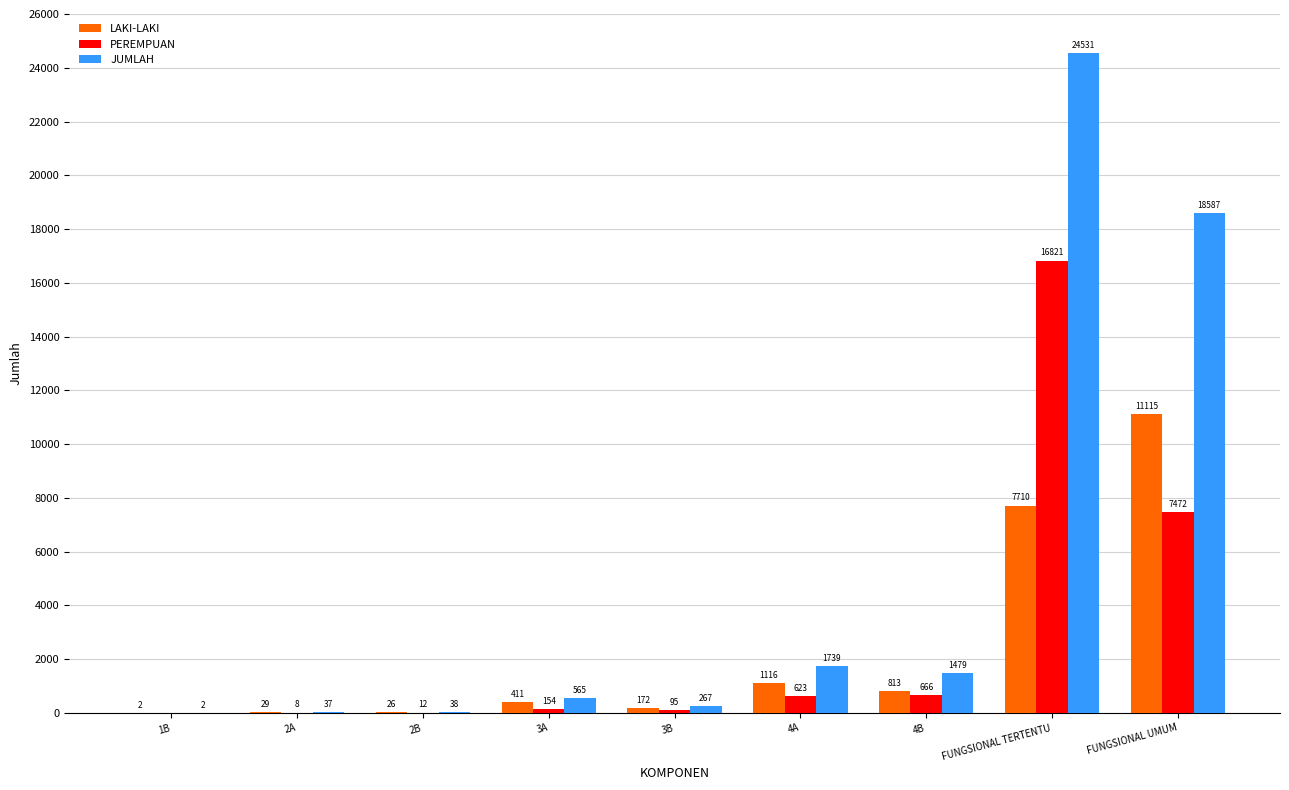

Reading left to right, list all the values displayed in this chart.

LAKI-LAKI: 2	29	26	411	172	1116	813	7710	11115
PEREMPUAN: 0	8	12	154	95	623	666	16821	7472
JUMLAH: 2	37	38	565	267	1739	1479	24531	18587